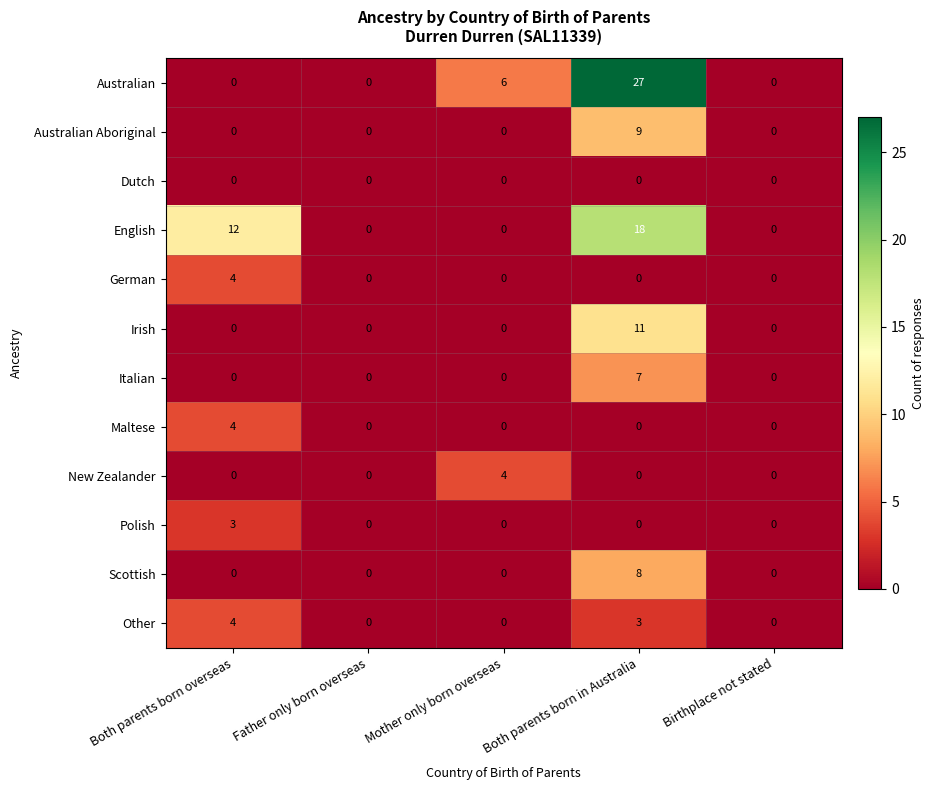

Which category has the highest value in the Scottish series?

Both parents born in Australia